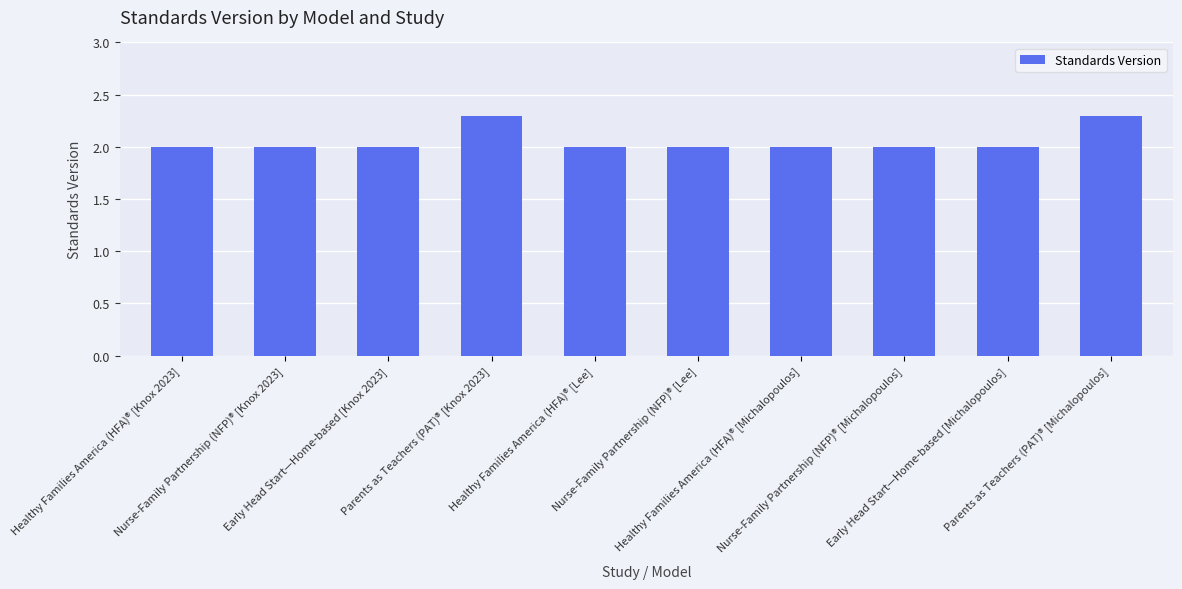

What is the difference between the maximum and minimum values?

0.3